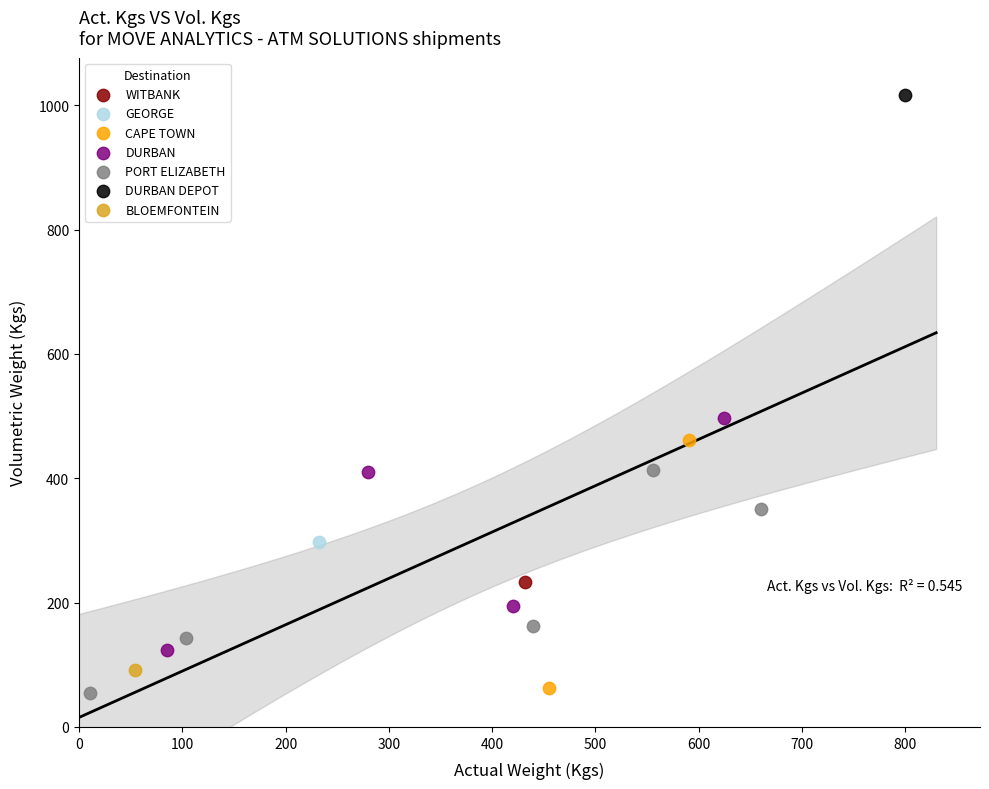

Which series reaches the maximum Y coordinate?

DURBAN DEPOT